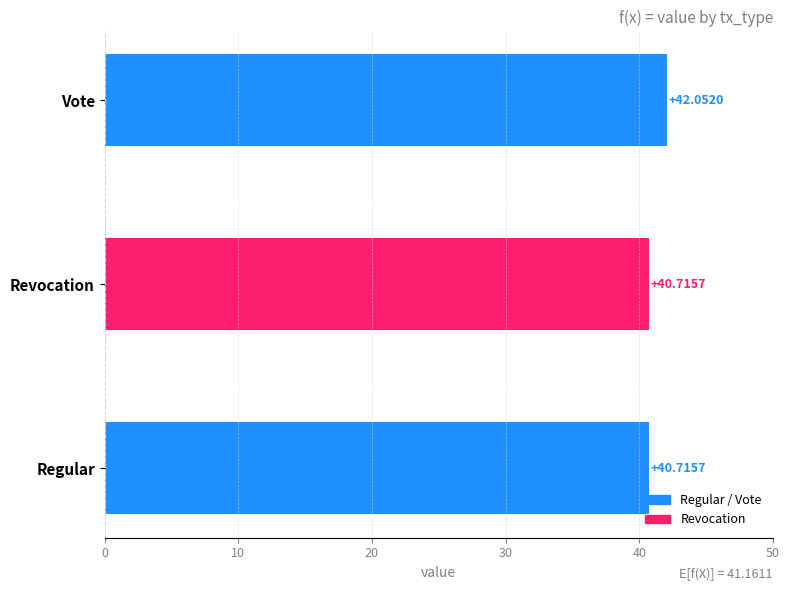

What is the maximum value shown in the chart?

42.1